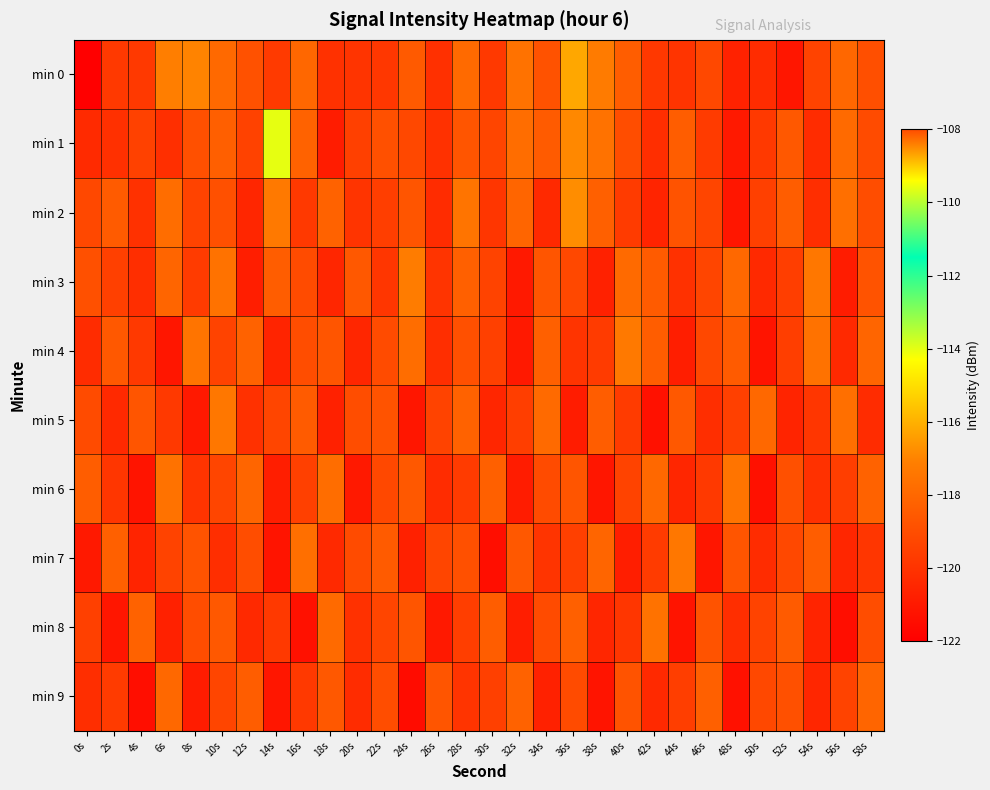

What is the difference between the highest and lowest values at 32s?

3.4